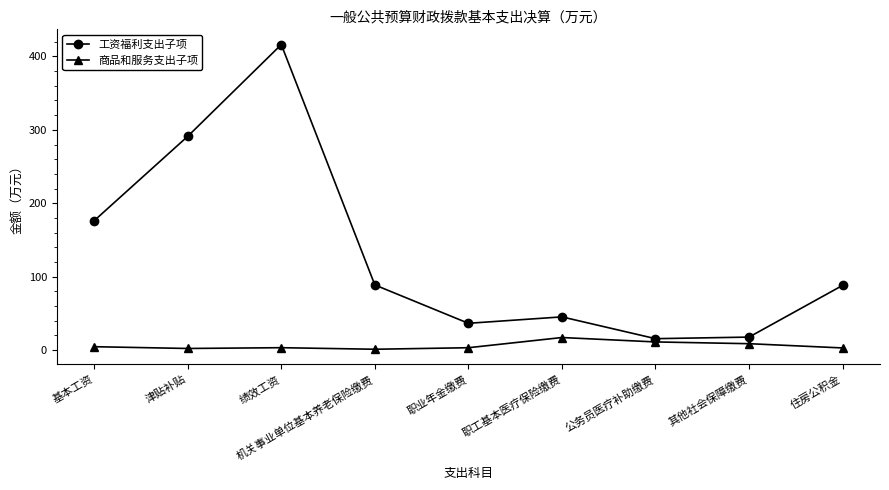

At 职工基本医疗保险缴费, list the series in order from largest to smallest.

工资福利支出子项, 商品和服务支出子项